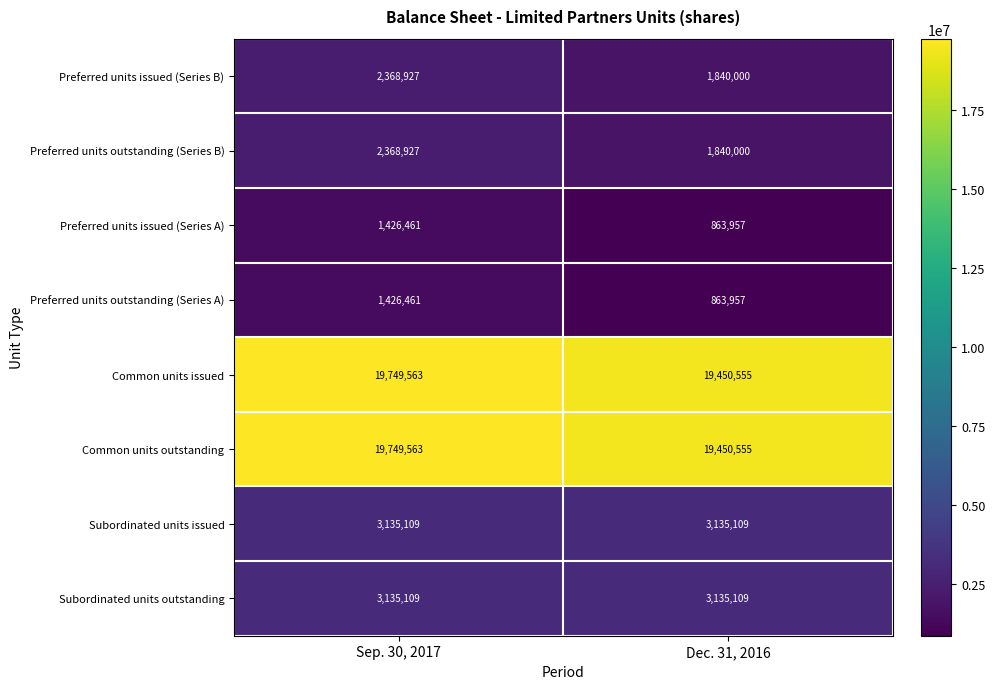

Reading left to right, extract all data points from this chart.

Preferred units issued (Series B): Sep. 30, 2017=2368927	Dec. 31, 2016=1840000
Preferred units outstanding (Series B): Sep. 30, 2017=2368927	Dec. 31, 2016=1840000
Preferred units issued (Series A): Sep. 30, 2017=1426461	Dec. 31, 2016=863957
Preferred units outstanding (Series A): Sep. 30, 2017=1426461	Dec. 31, 2016=863957
Common units issued: Sep. 30, 2017=19749563	Dec. 31, 2016=19450555
Common units outstanding: Sep. 30, 2017=19749563	Dec. 31, 2016=19450555
Subordinated units issued: Sep. 30, 2017=3135109	Dec. 31, 2016=3135109
Subordinated units outstanding: Sep. 30, 2017=3135109	Dec. 31, 2016=3135109